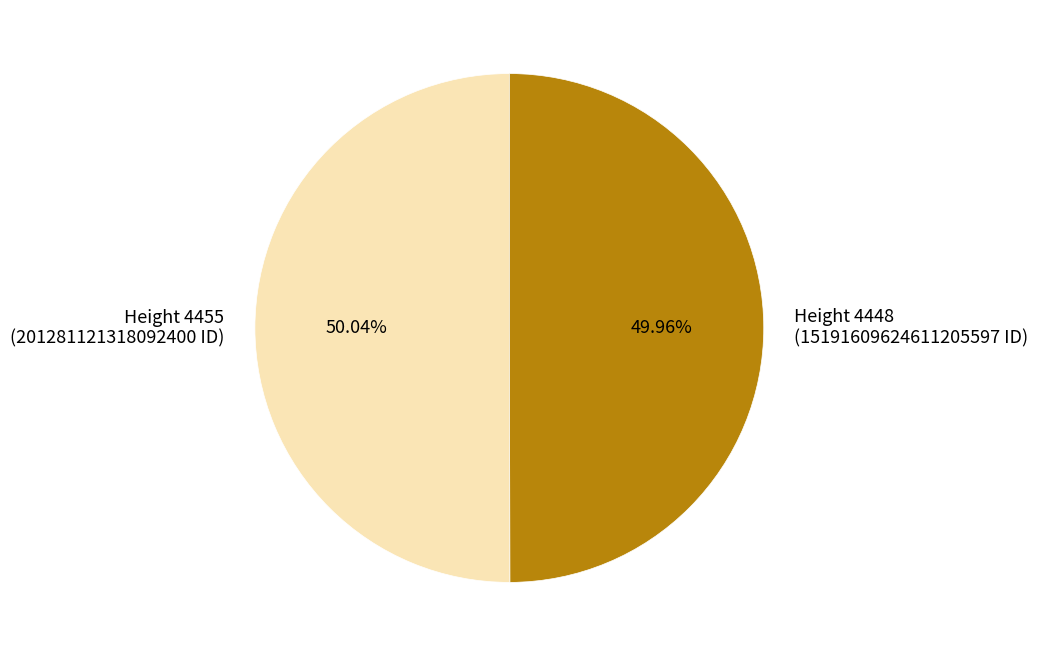

Is there any slice that represents more than half of the pie?

Yes